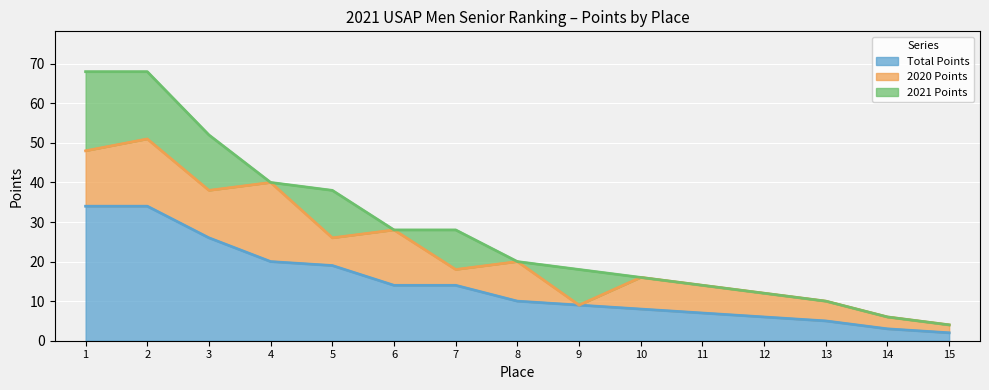

Reading right to left, extract all data points from this chart.

Total Points: 2	3	5	6	7	8	9	10	14	14	19	20	26	34	34
2020 Points: 2	3	5	6	7	8	0	10	4	14	7	20	12	17	14
2021 Points: 0	0	0	0	0	0	9	0	10	0	12	0	14	17	20